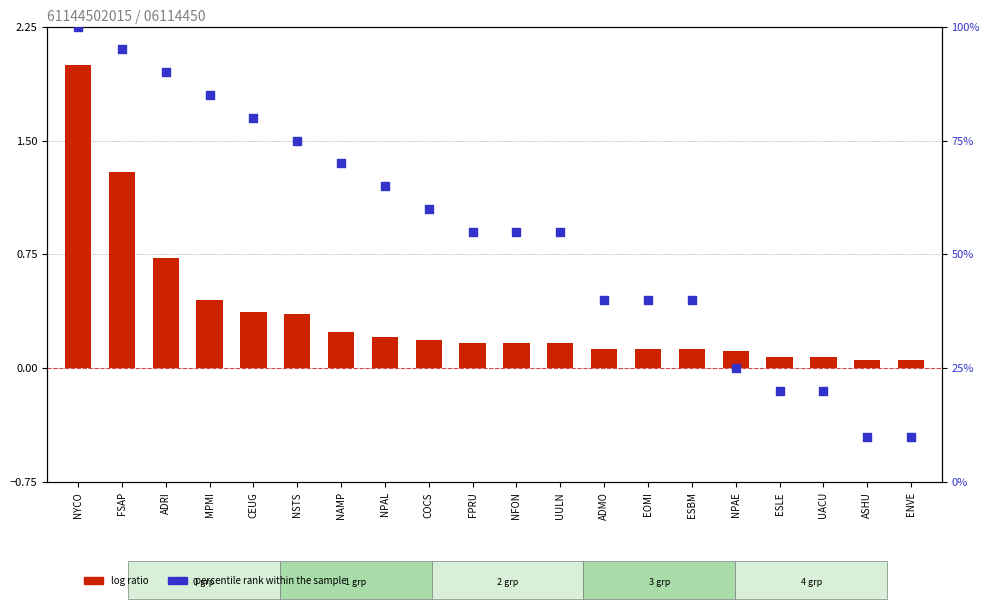

What are all the series names shown in the legend?

log ratio, percentile rank within the sample